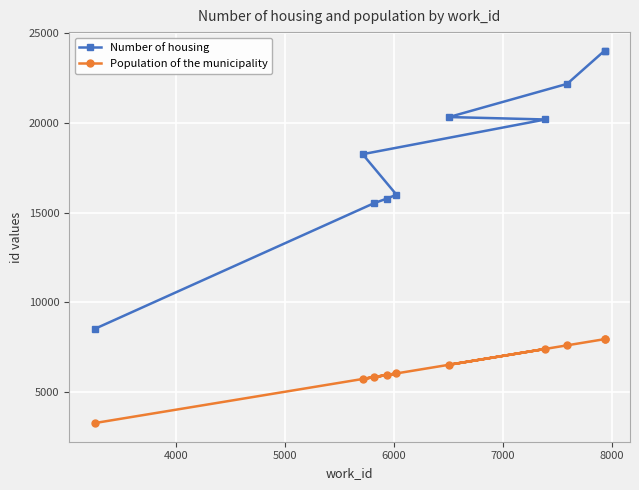

True or false: Population of the municipality and Number of housing intersect in this chart.

False